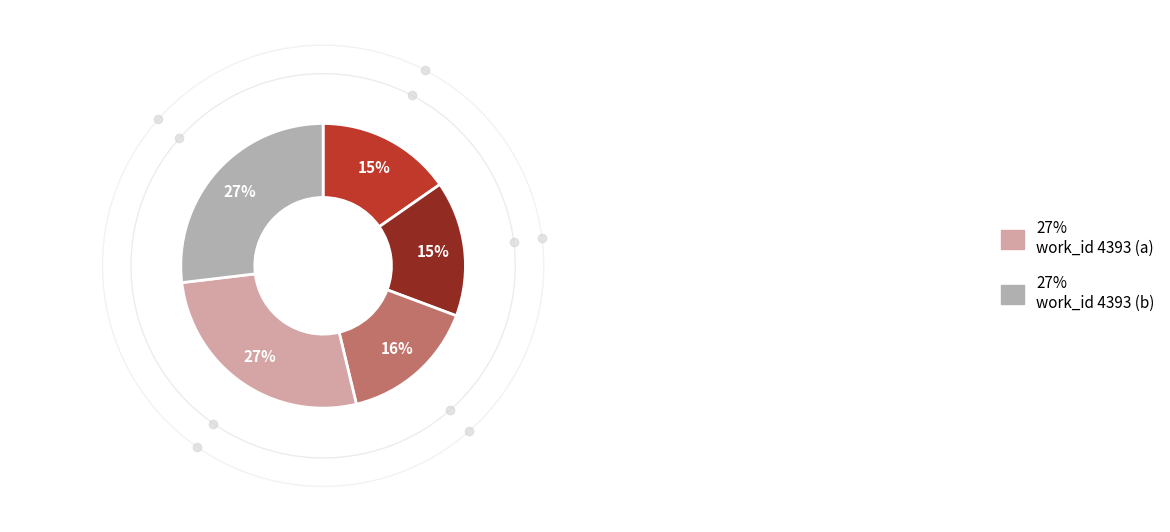

To the nearest percent, what is the average slice percentage?

20%